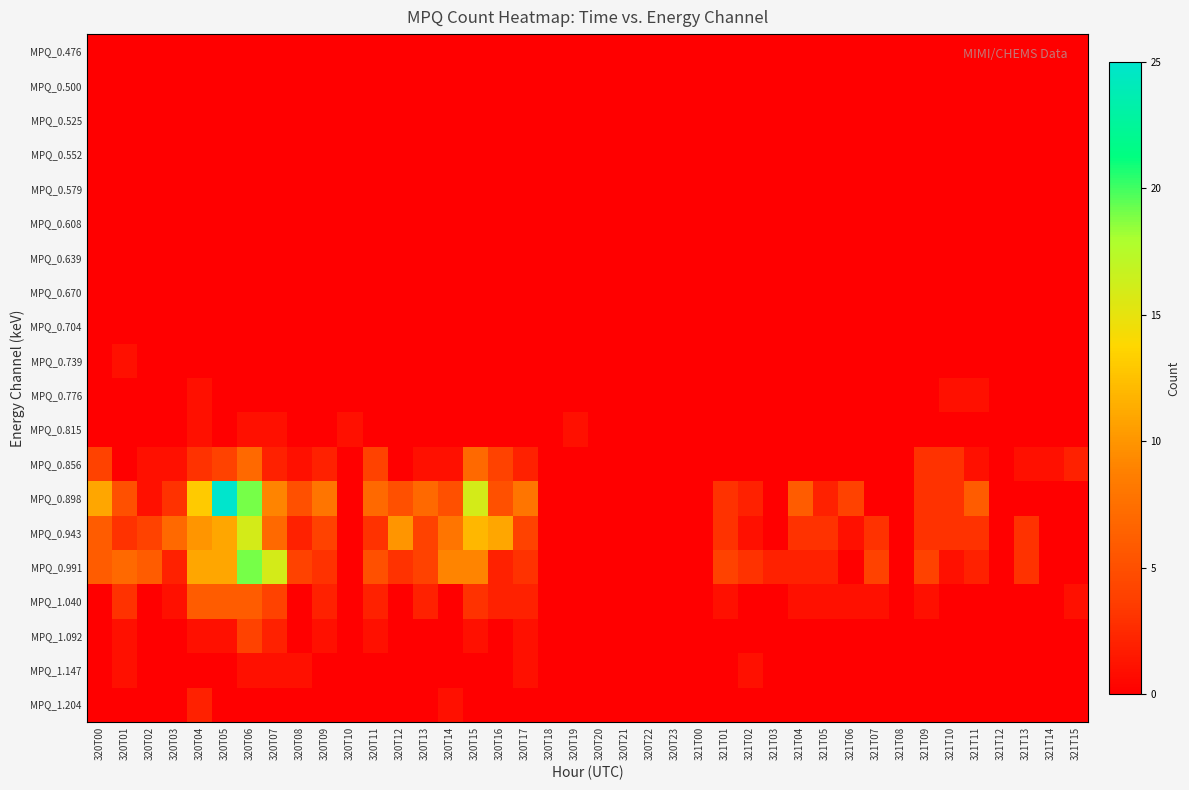

Which has a higher value, 321T09 or 320T19?

321T09